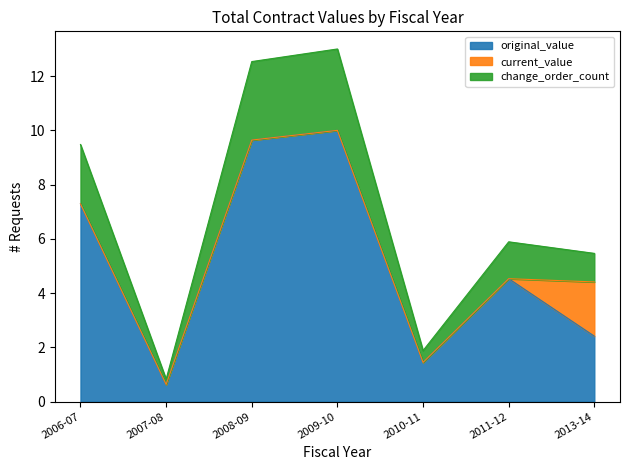

The original_value series shows 4.5 at 2011-12. True or false?

True